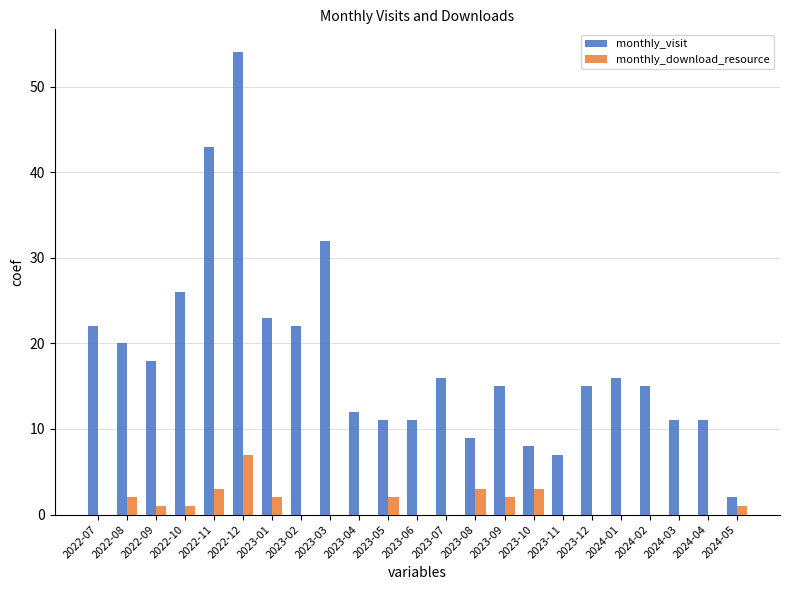

What is the sum of all monthly_download_resource values?

27